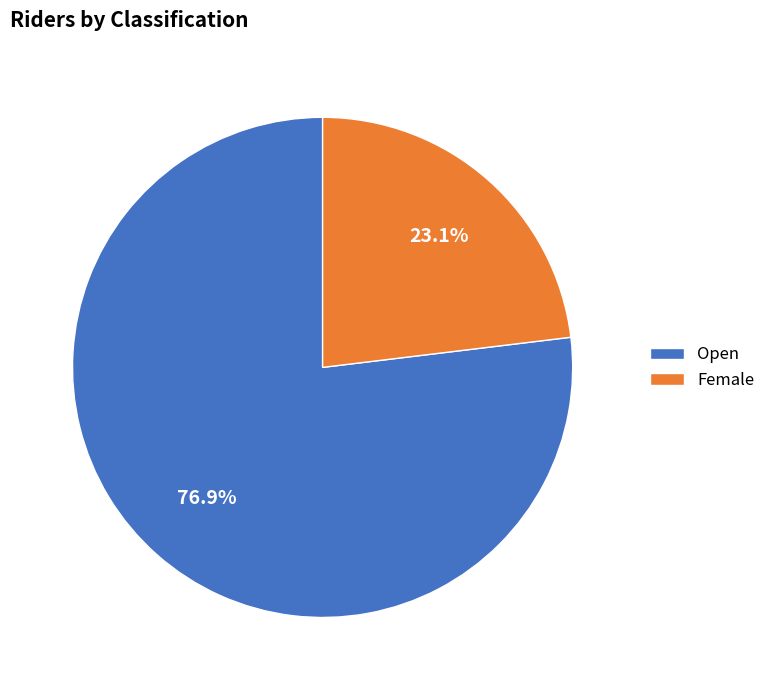

Which category accounts for the majority?

Open